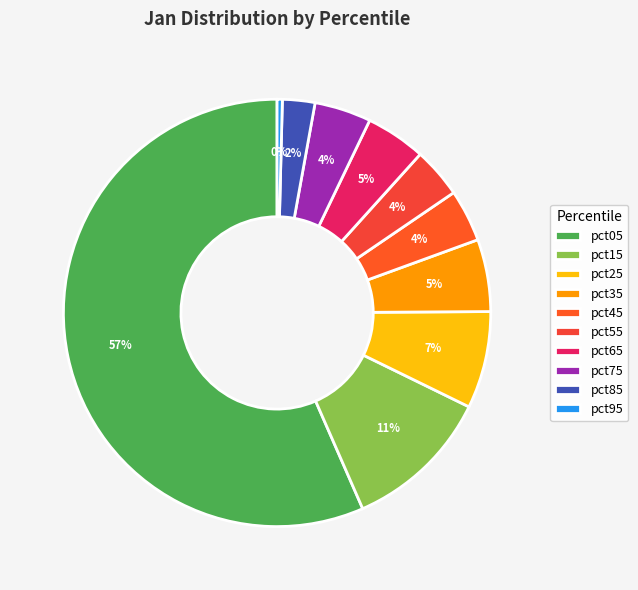

To the nearest percent, what is the combined percentage of pct35 and pct15?

17%